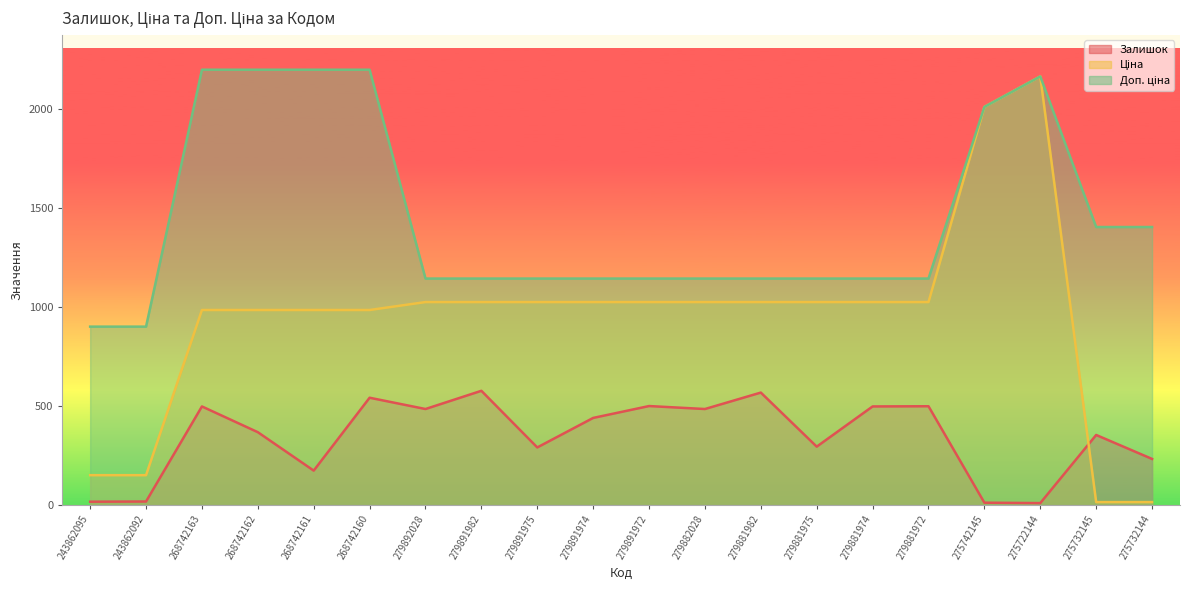

Rank the series by their average value, from highest to lowest.

Доп. ціна, Ціна, Залишок